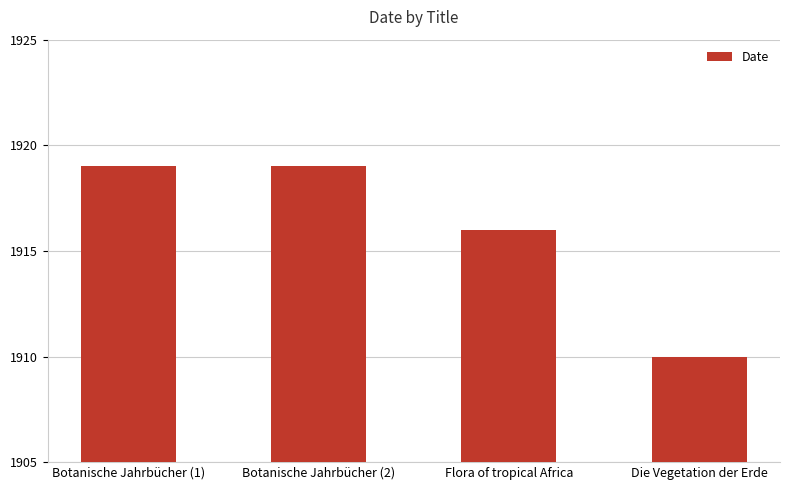

Which label corresponds to the smallest value in the chart?

Die Vegetation der Erde